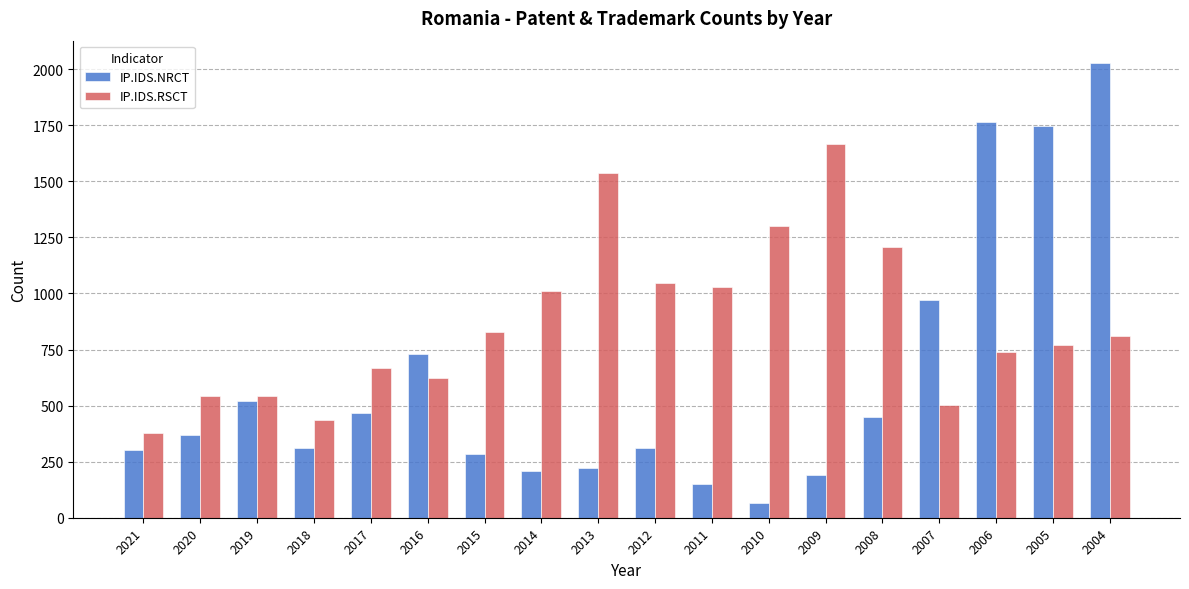

What is the difference between the maximum and minimum values in the IP.IDS.NRCT series?

1961